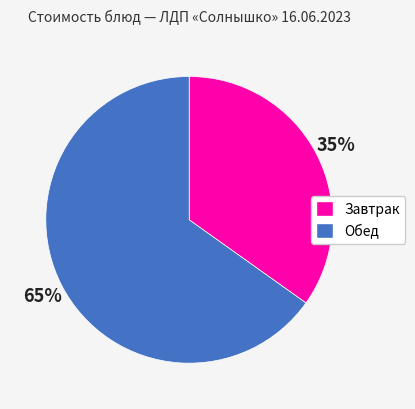

Is there any slice that represents more than half of the pie?

Yes